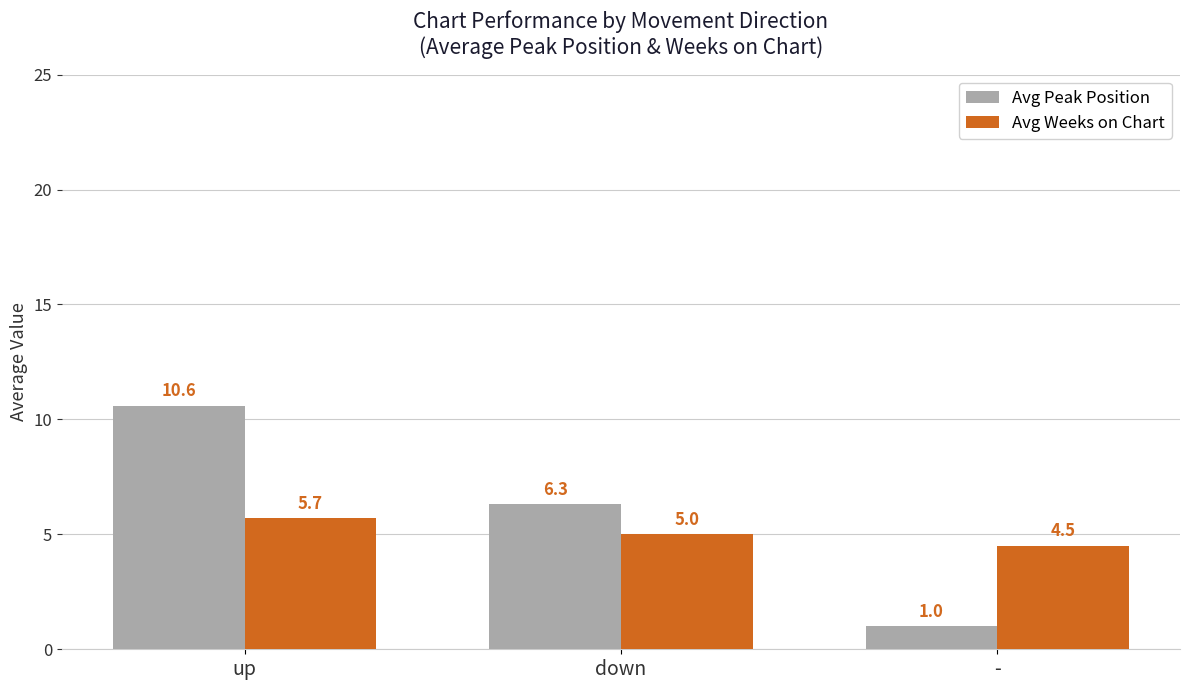

List the series in order of their peak value, lowest first.

Avg Weeks on Chart, Avg Peak Position